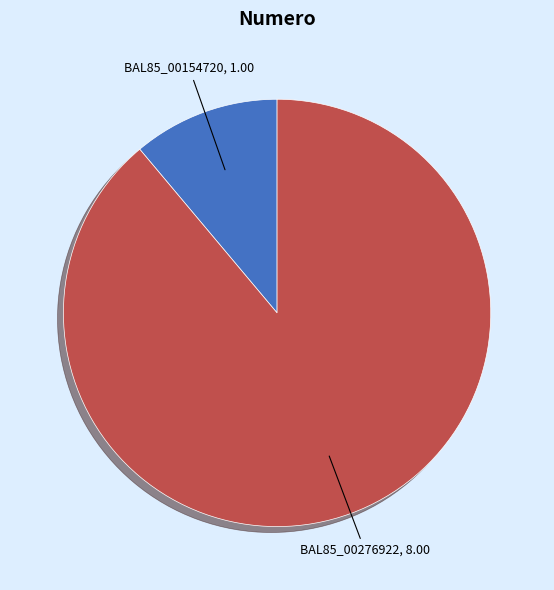

Is there any slice that represents more than half of the pie?

Yes